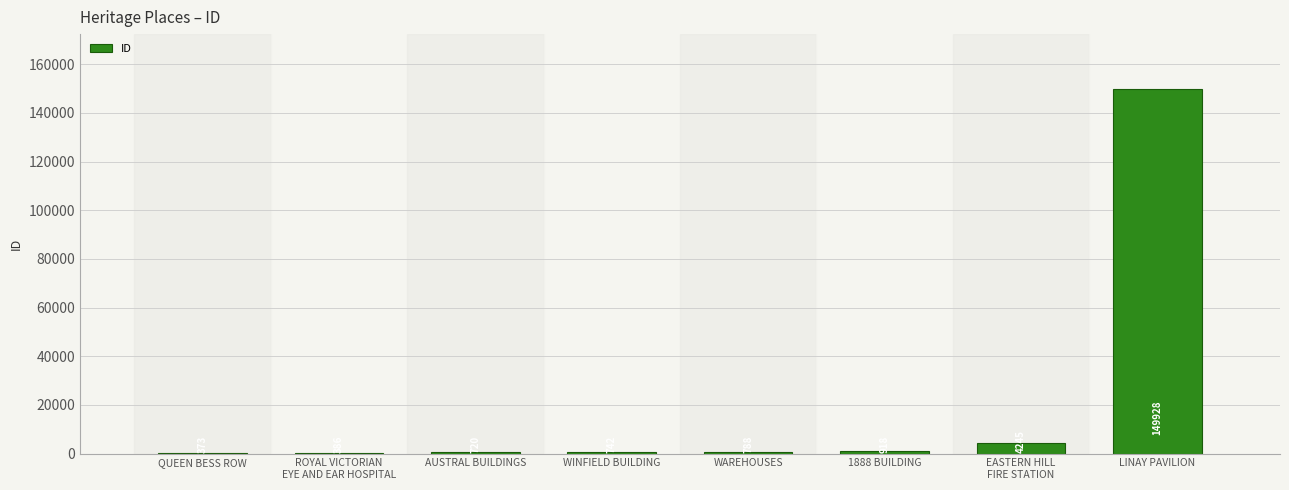

The value at WINFIELD BUILDING is 742. True or false?

True